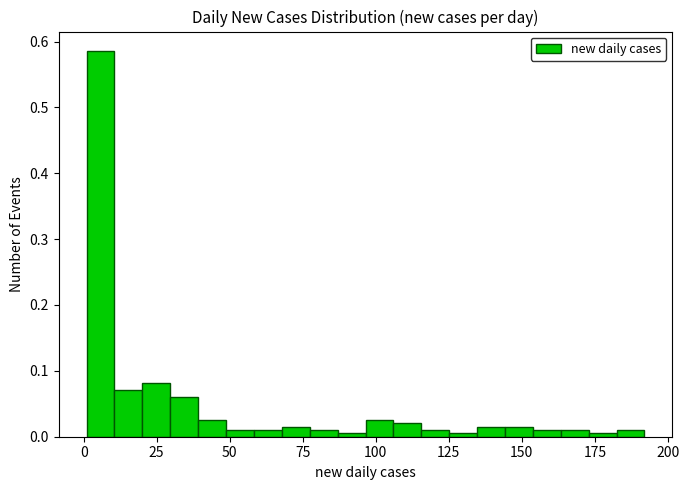

Read against the x-axis, roughly where is the centre of the tallest bar?

5